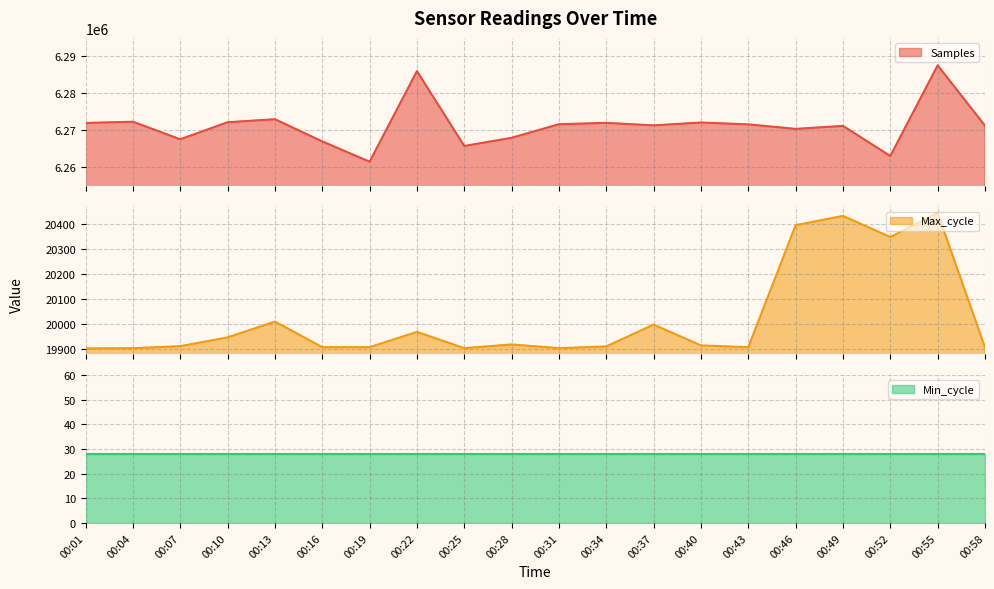

What is the difference between the second highest and second lowest values in the Samples series?

22938